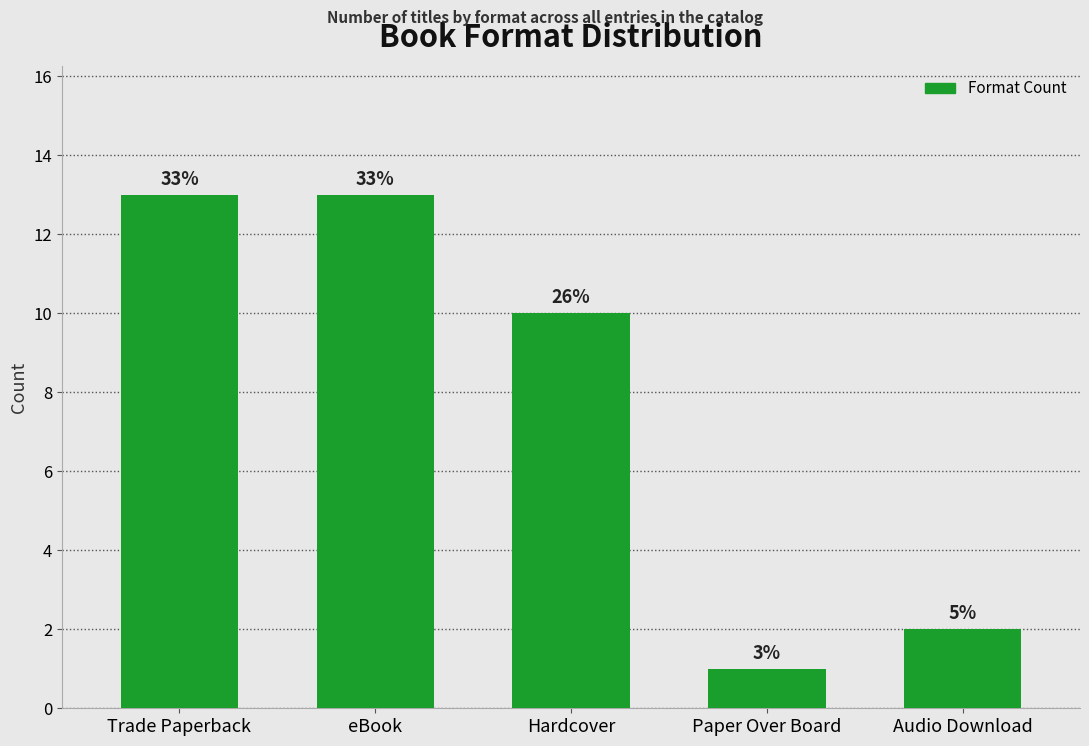

Read the value at eBook.

13